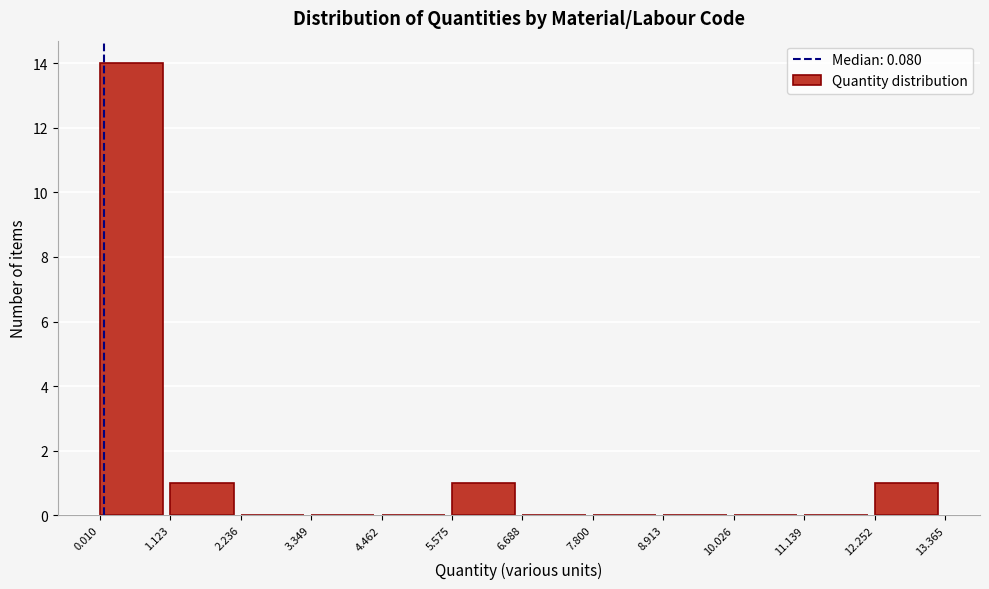

How tall is the bar that spans 1.123 to 2.236 on the x-axis? The values are not printed on the chart, so give them approximately, as read against the axis.

1